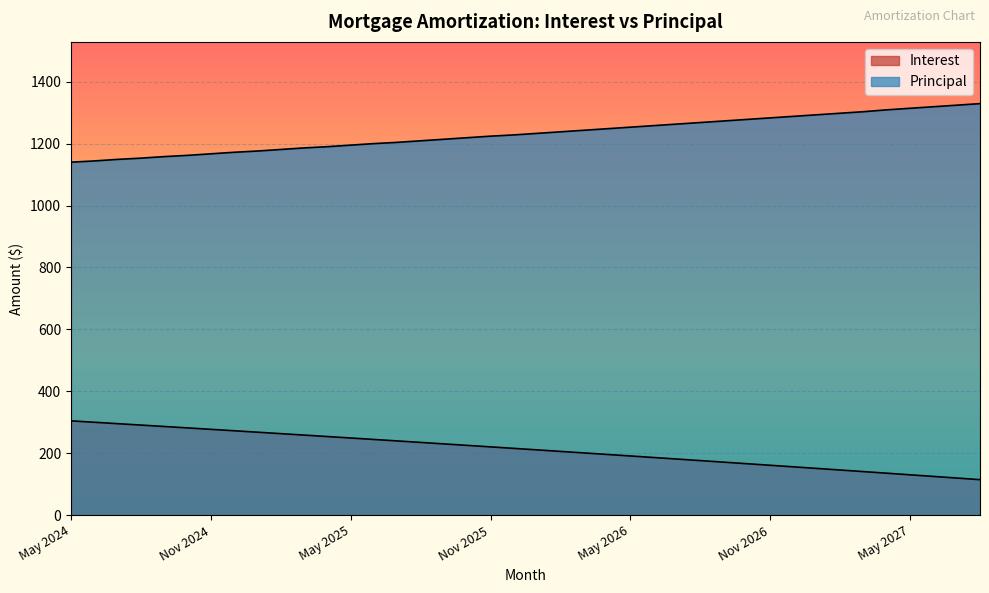

How many values in the Principal series are below 1233?

20